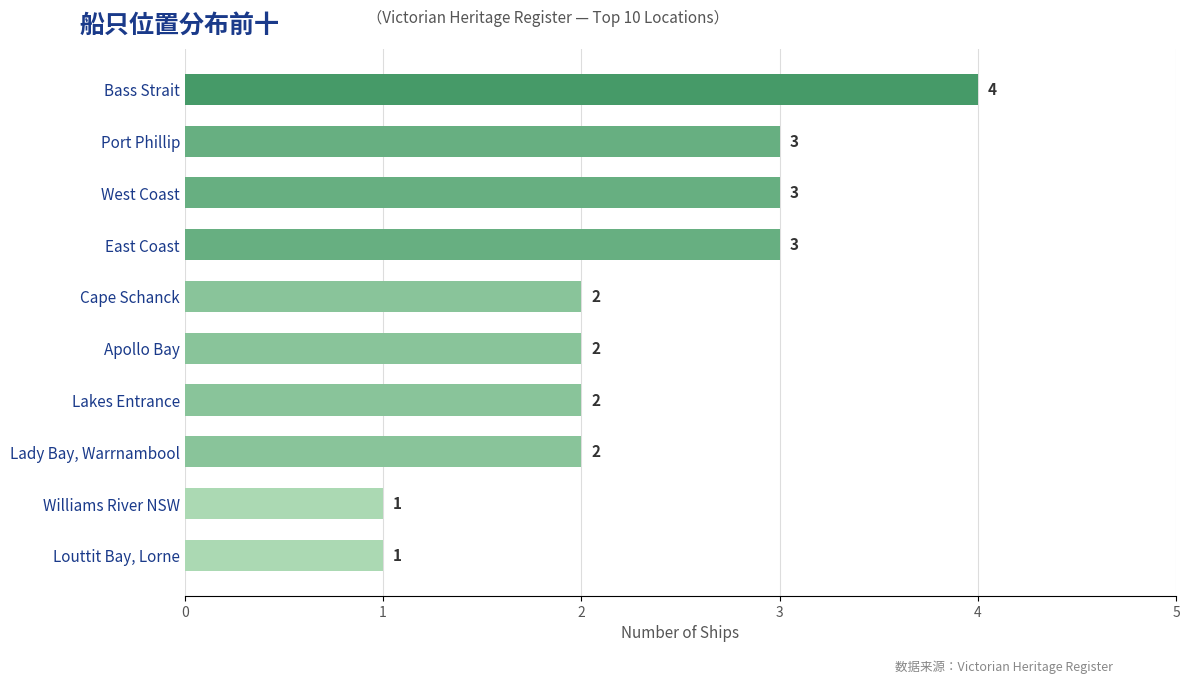

What is the ratio of the value at Lady Bay, Warrnambool to the value at Bass Strait?

0.5